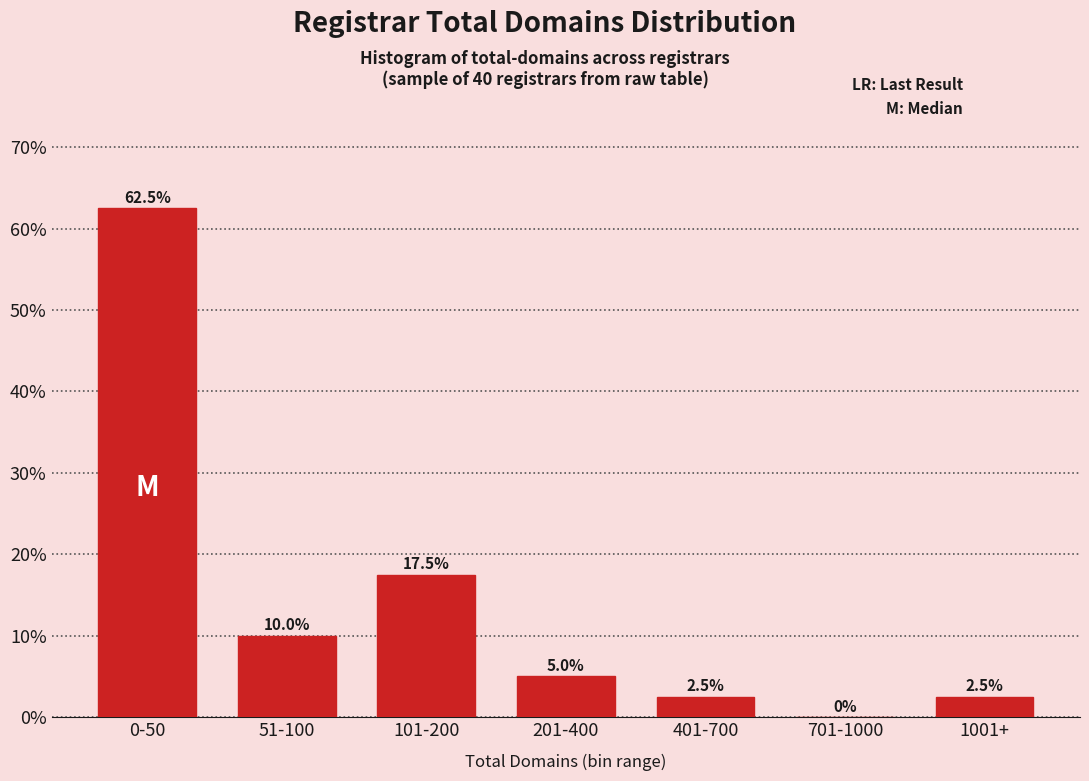

Reading left to right, transcribe all the data shown in this chart.

0-50=62.5	51-100=10.0	101-200=17.5	201-400=5.0	401-700=2.5	701-1000=0.0	1001+=2.5